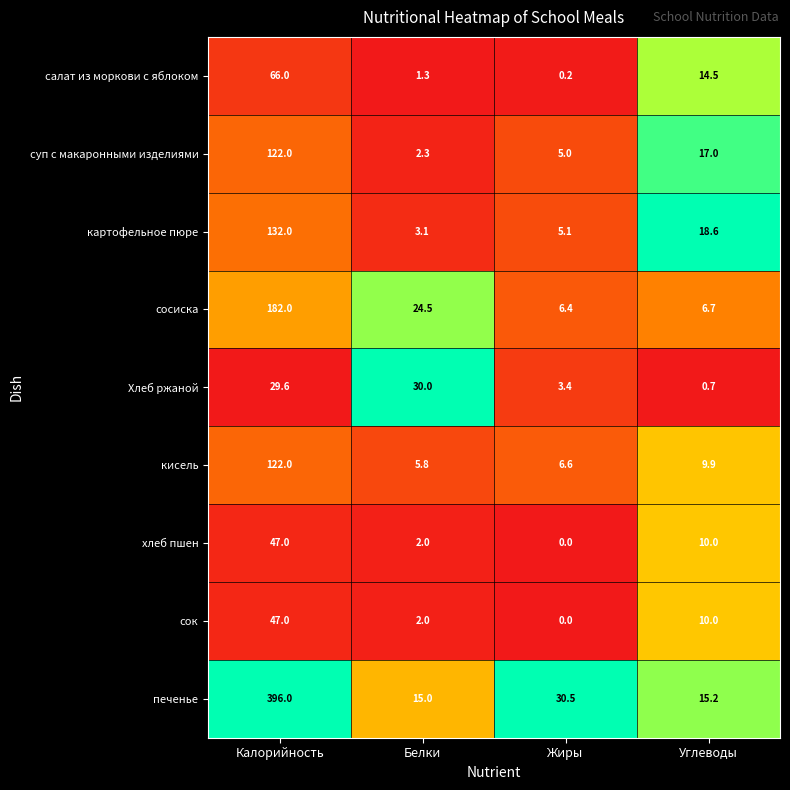

Count the number of categories in the chart.

4